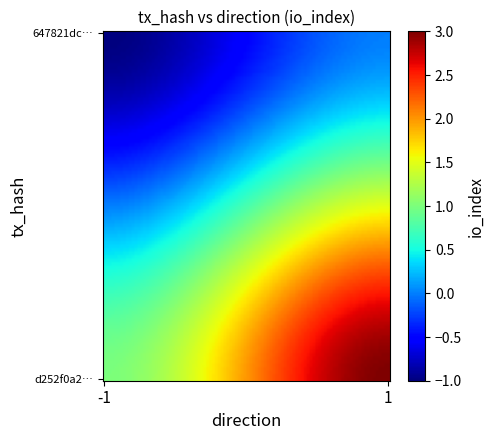

What is the greatest value displayed?

3